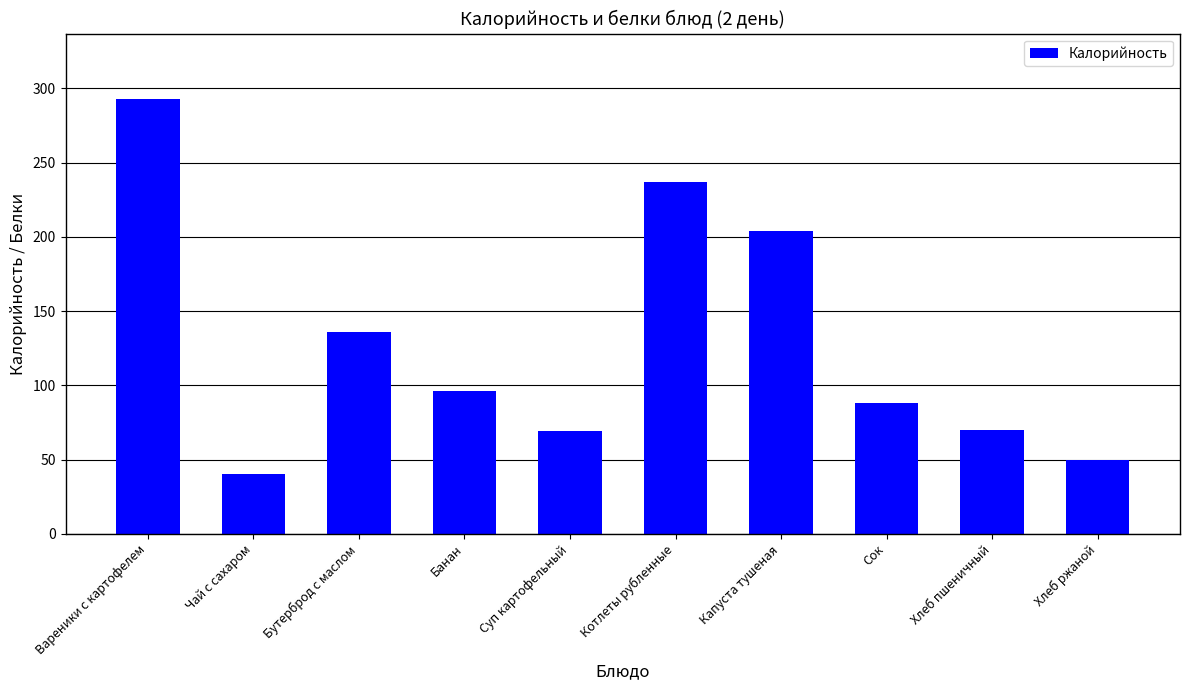

What is the label of the 1st bar from the right?

Хлеб ржаной